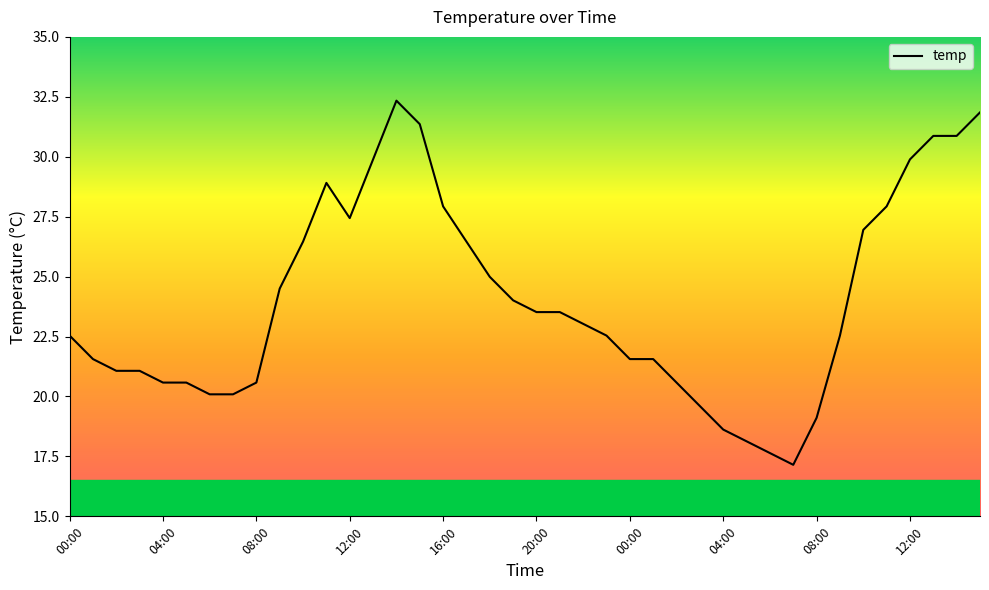

What is the difference between the maximum and minimum values?

15.2